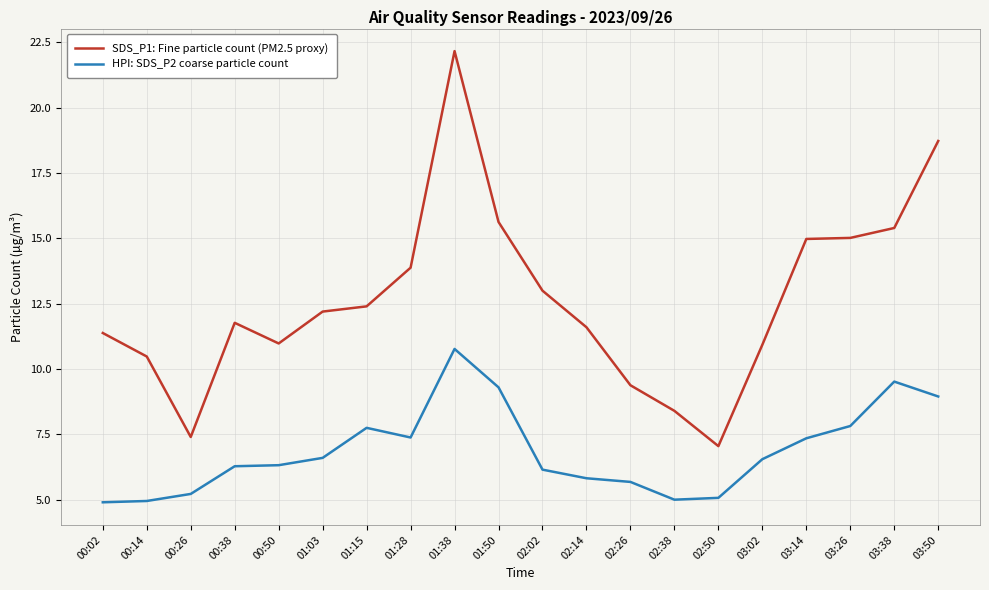

Is the value of SDS_P1: Fine particle count (PM2.5 proxy) at 01:15 greater than the value of HPI: SDS_P2 coarse particle count at 00:38?

Yes